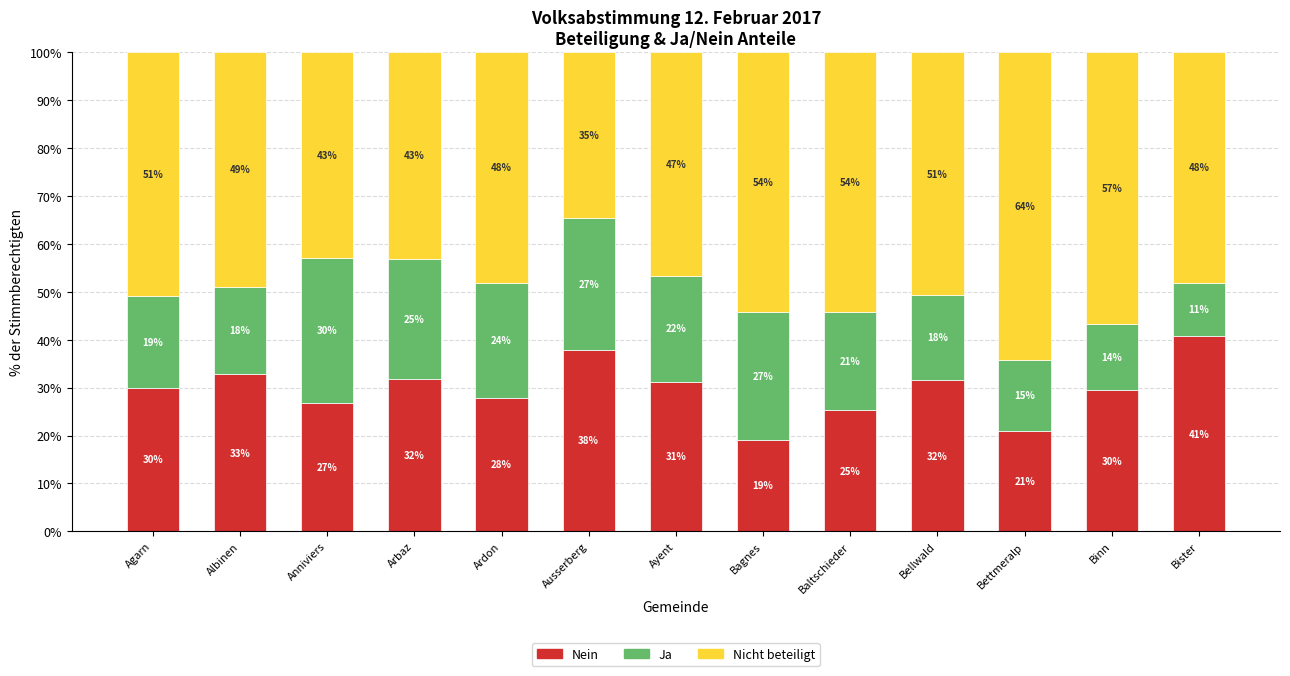

Where is Nein nearest to the value 29?

Binn